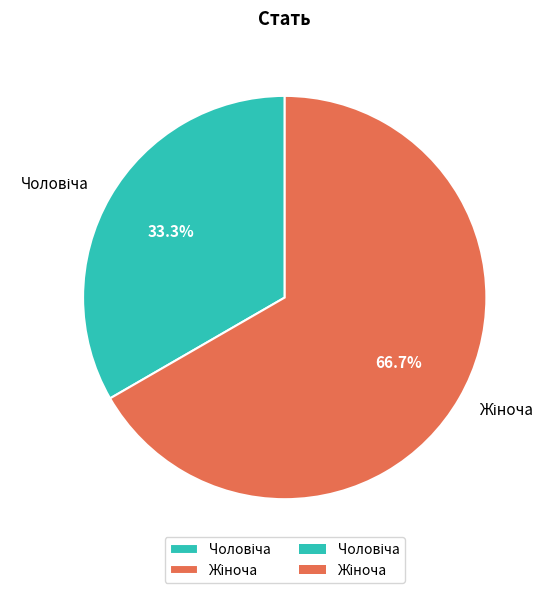

Is there a majority slice in this chart?

Yes